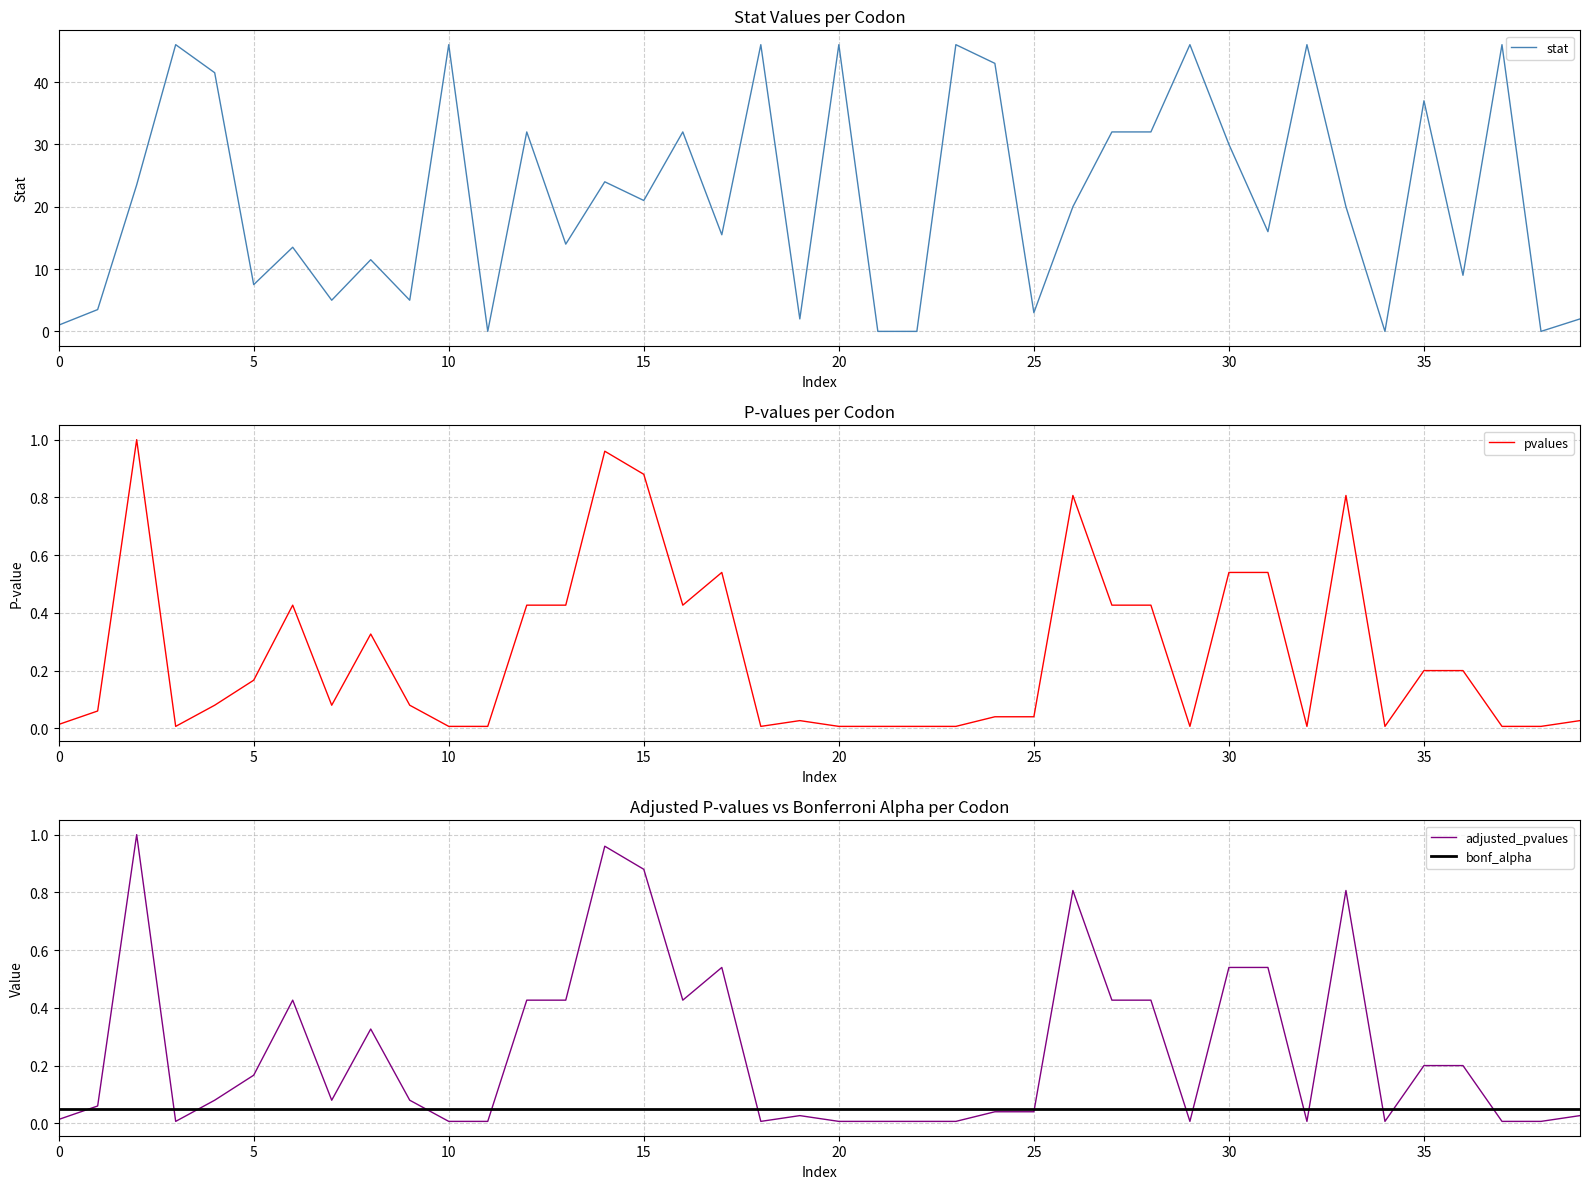

How many lines are shown in the chart?

4